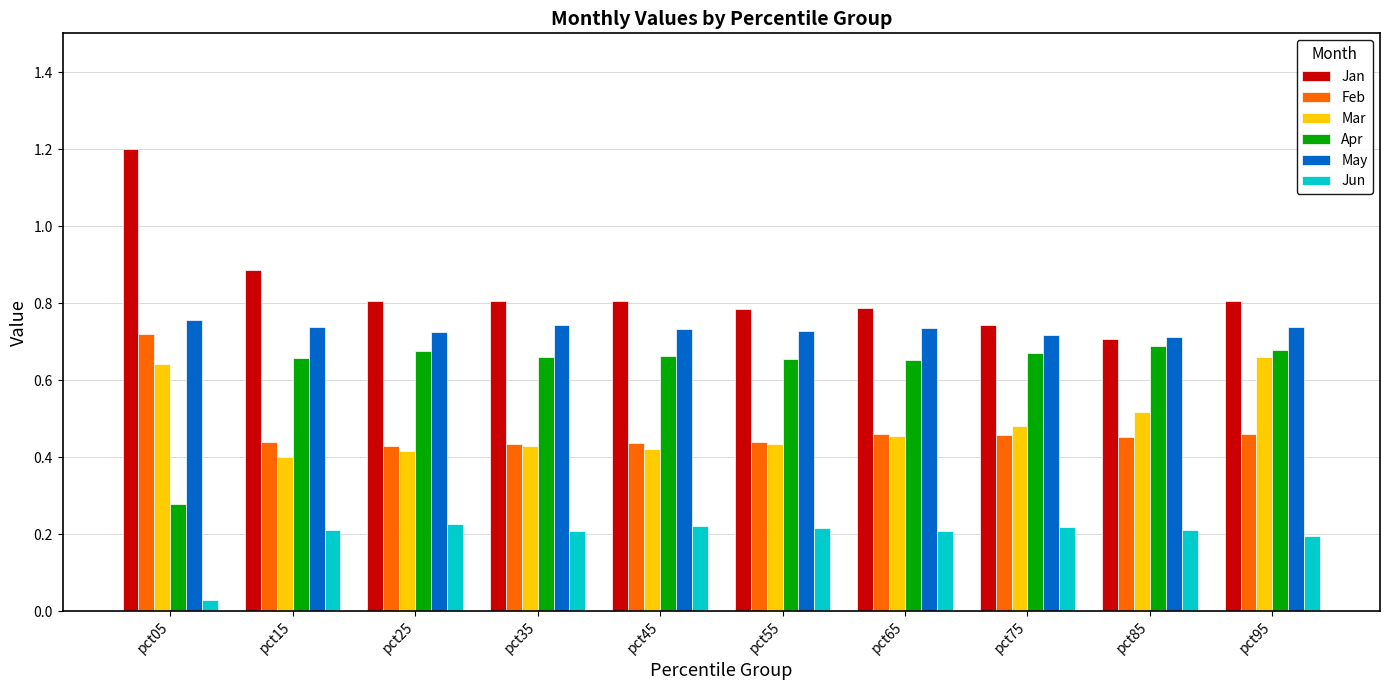

How many distinct data groups are displayed?

6